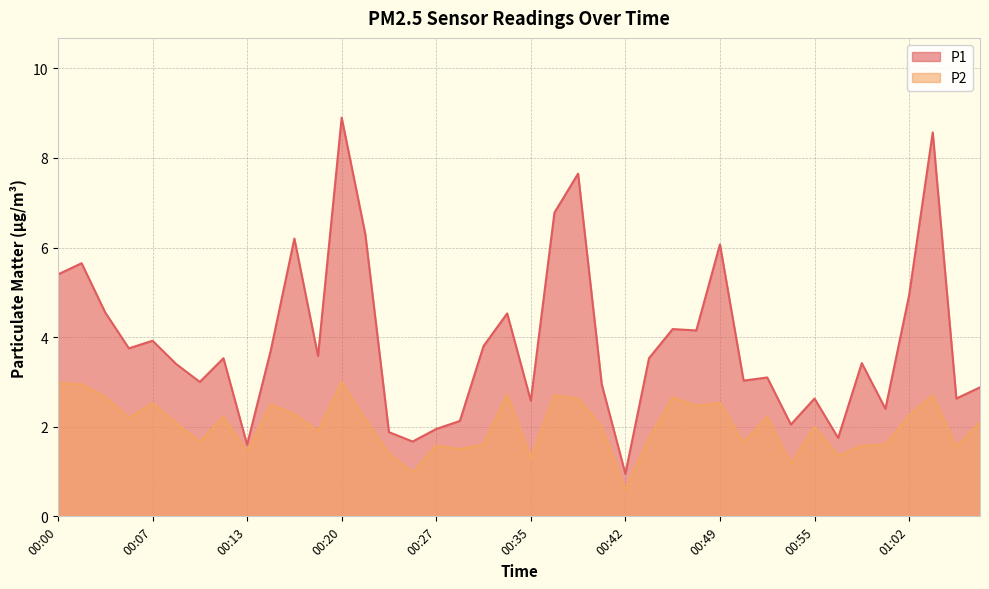

What is the total value across all series at 00:50?

4.7